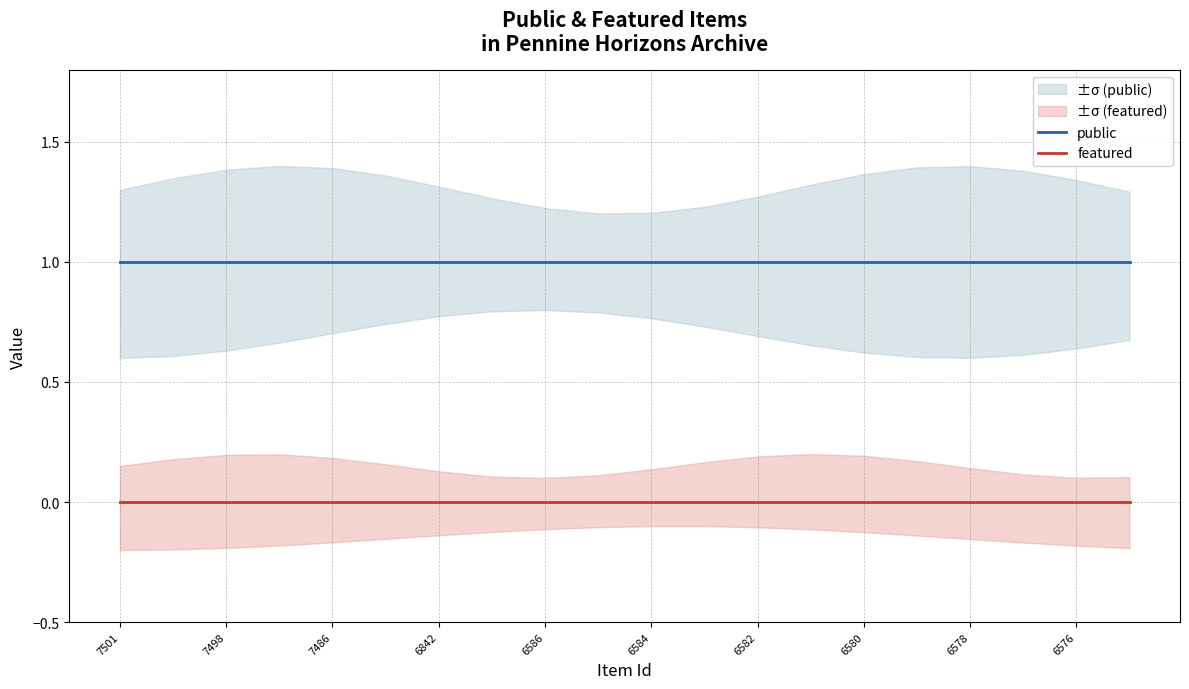

Reading right to left, what are all the values shown in this chart?

public: 1	1	1	1	1	1	1	1	1	1	1	1	1	1	1	1	1	1	1	1
featured: 0	0	0	0	0	0	0	0	0	0	0	0	0	0	0	0	0	0	0	0